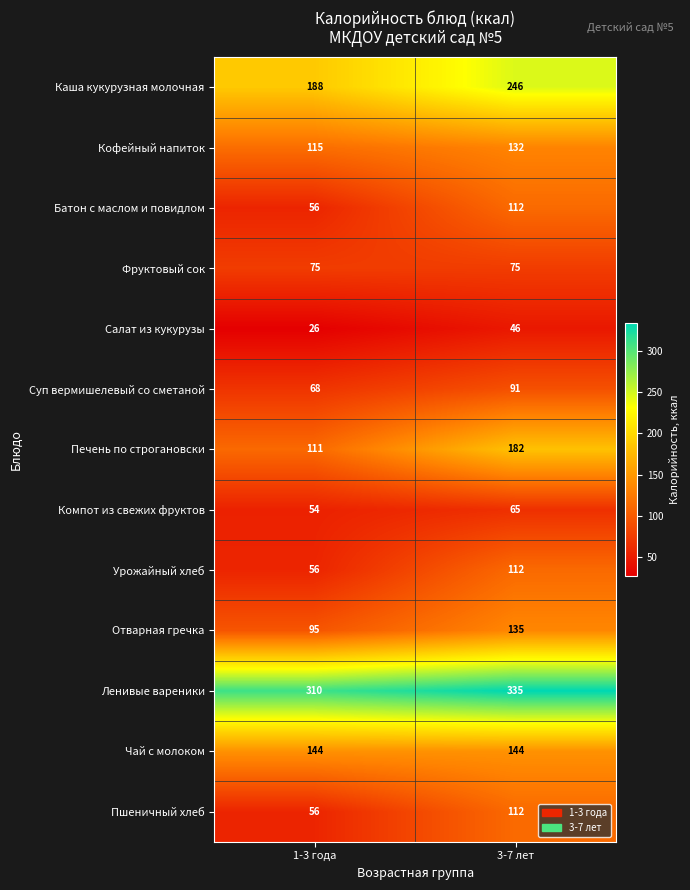

How many categories are shown in the chart?

2